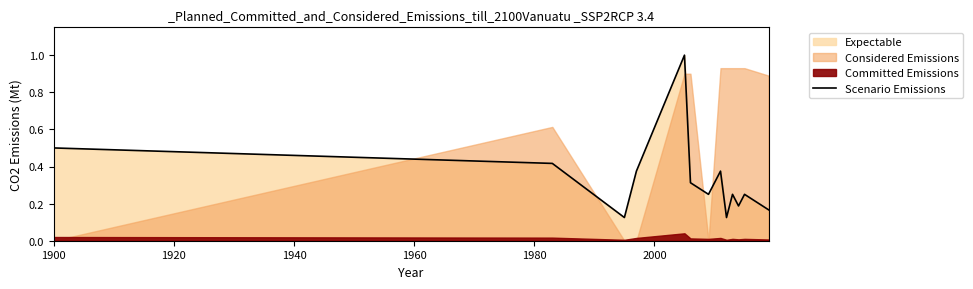

What is the average value?

0.3